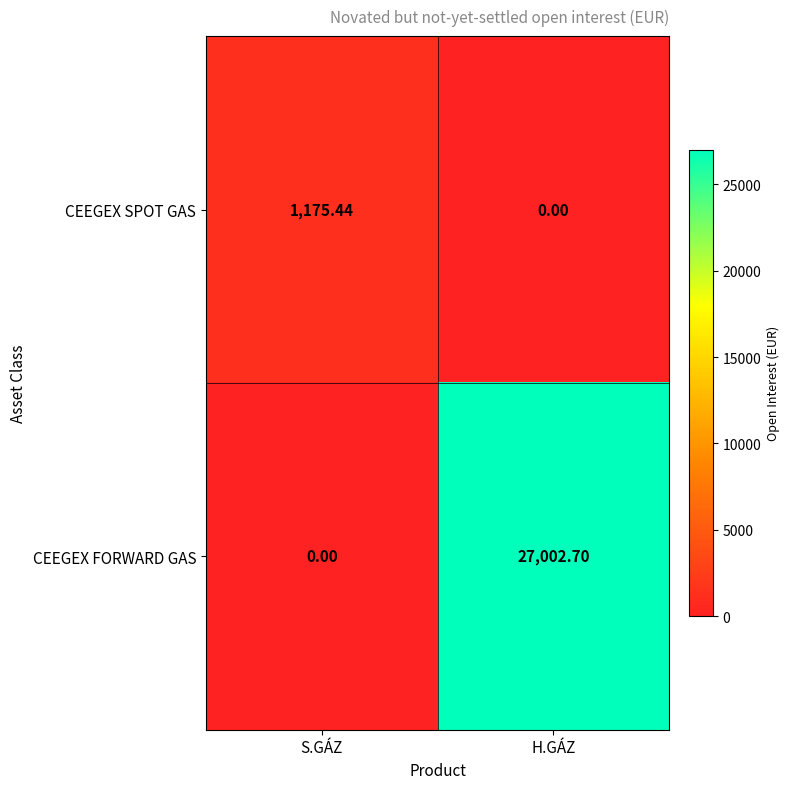

At which category does the chart reach its peak across all series?

H.GÁZ